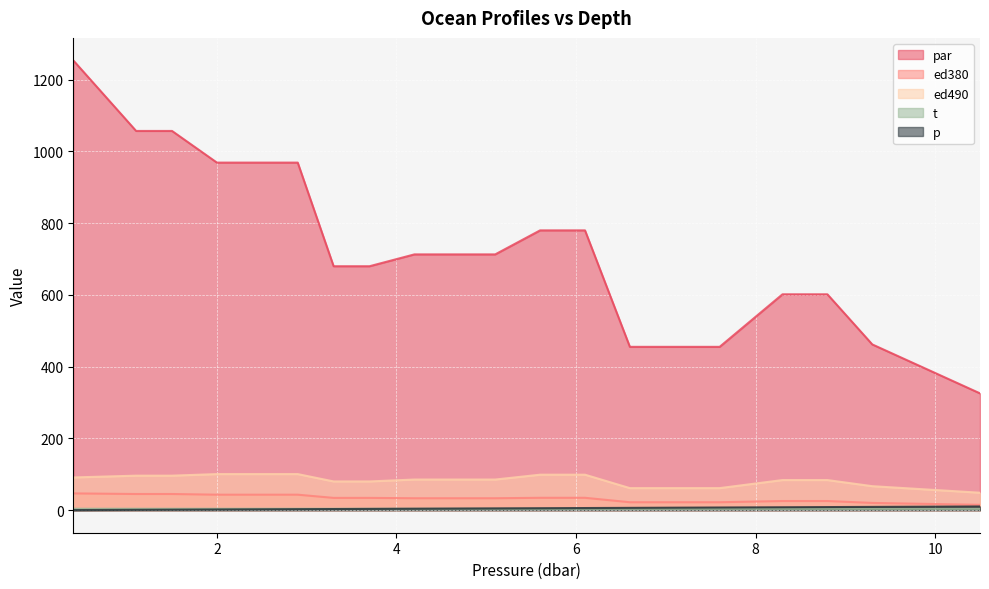

What is the minimum value shown in the chart?

0.4